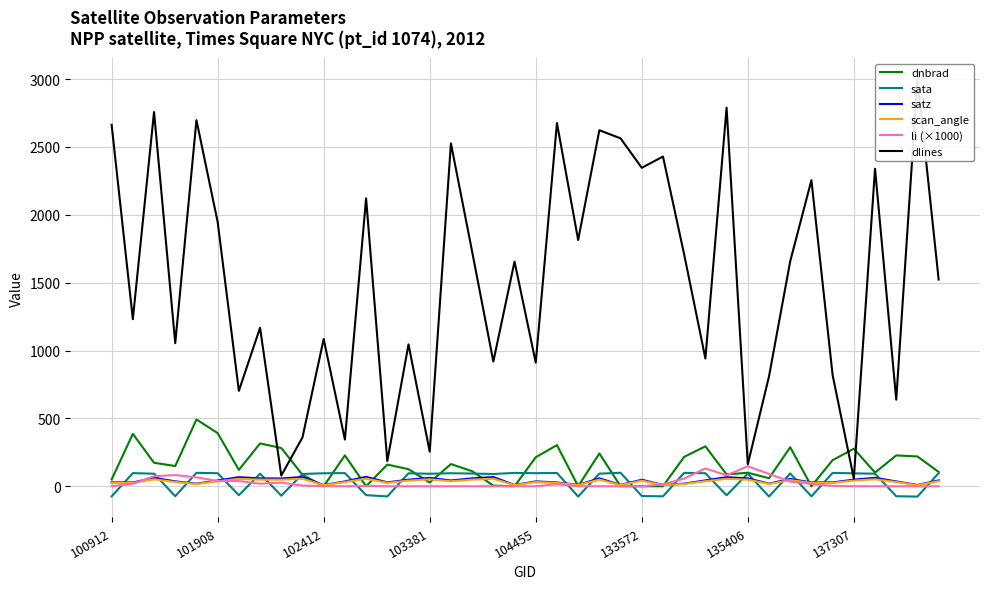

Count the number of data series in this chart.

6